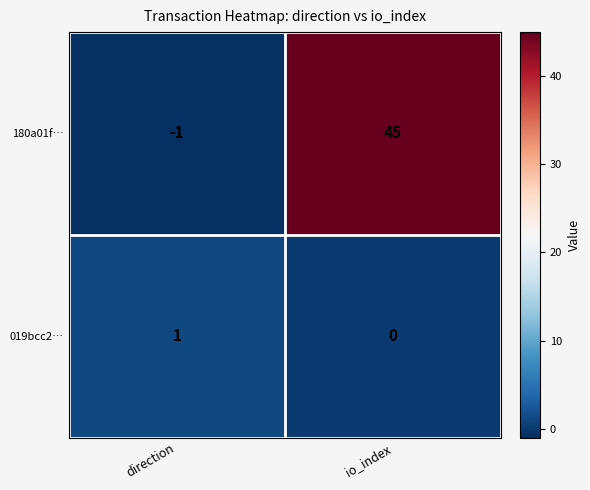

How many distinct data groups are displayed?

2